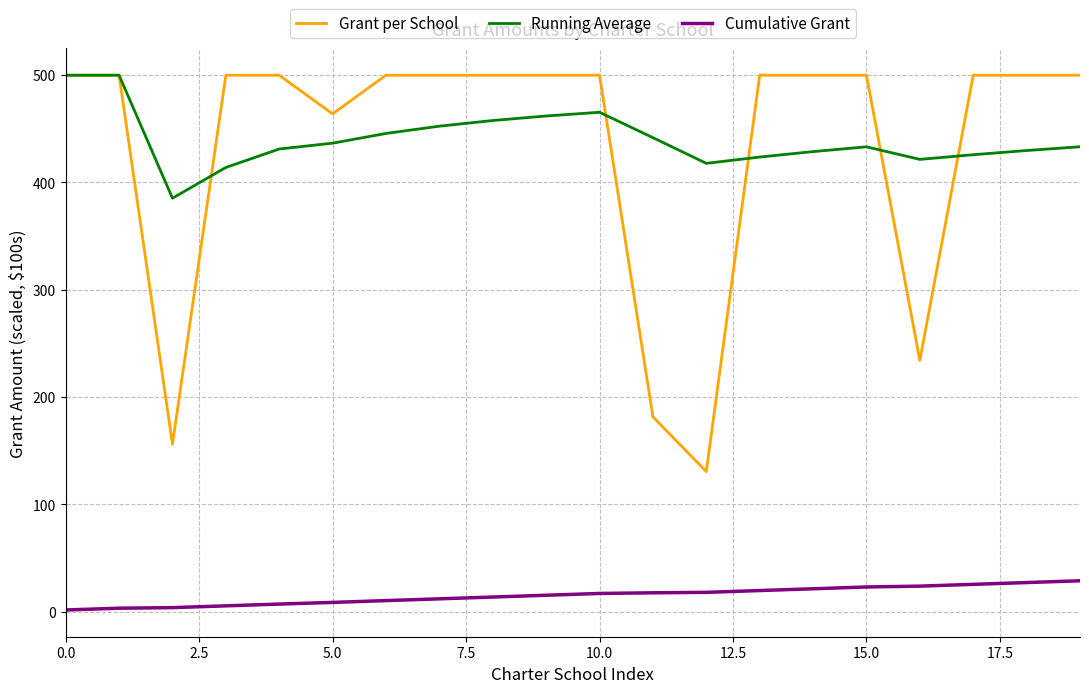

Which series has the widest spread of values?

Grant per School